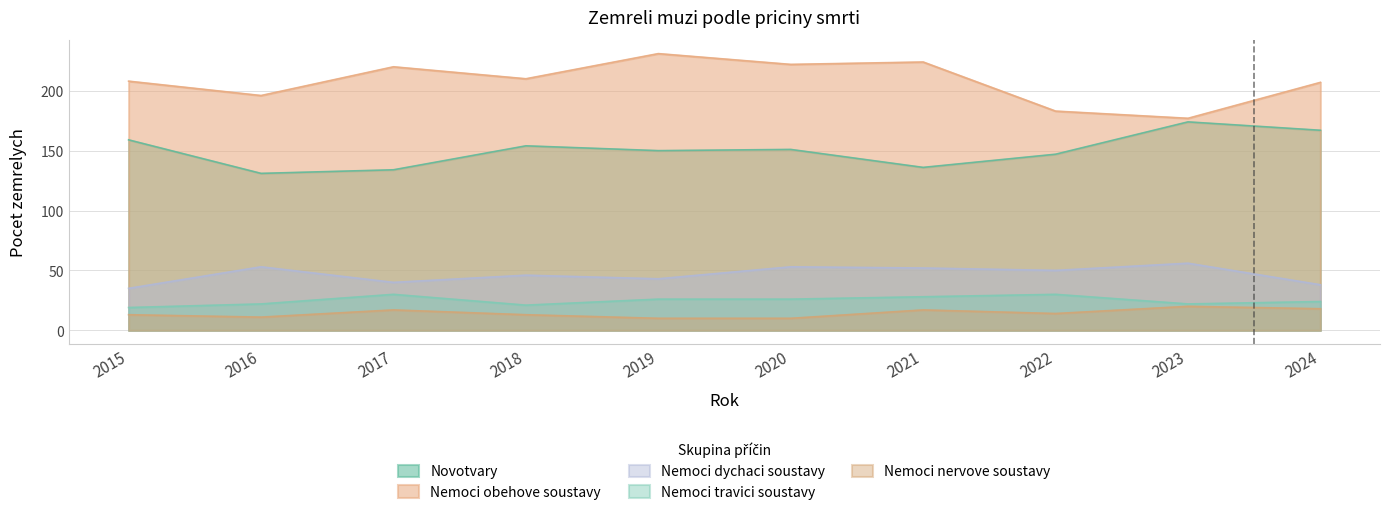

What is the average value of the Nemoci travici soustavy series?

25